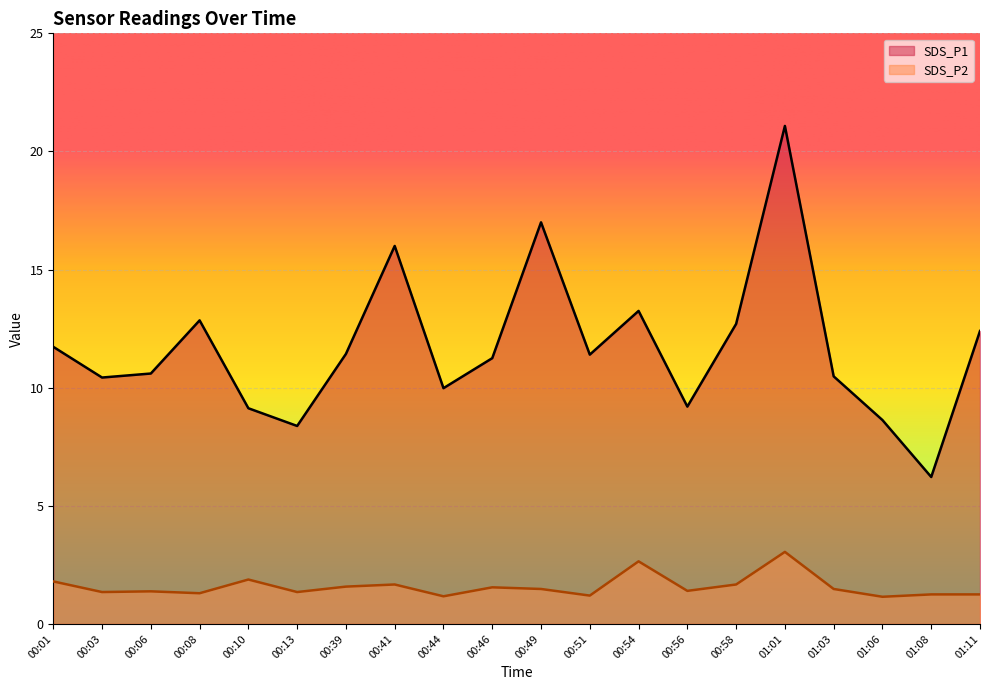

Reading left to right, list all the values displayed in this chart.

SDS_P1: 11.7	10.4	10.6	12.8	9.1	8.4	11.4	16.0	10.0	11.2	17.0	11.4	13.2	9.2	12.7	21.1	10.5	8.6	6.2	12.4
SDS_P2: 1.8	1.4	1.4	1.3	1.9	1.4	1.6	1.7	1.2	1.6	1.5	1.2	2.6	1.4	1.7	3.0	1.5	1.1	1.2	1.2